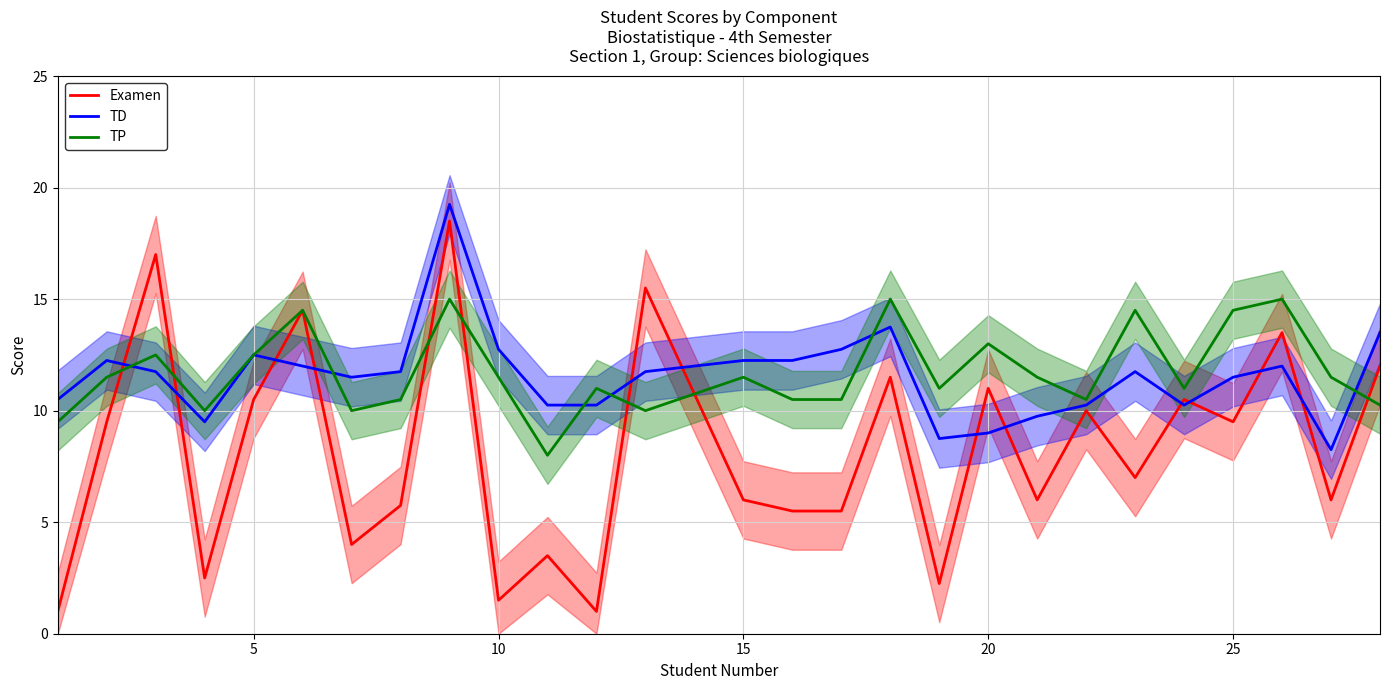

Does the chart have visible grid lines?

Yes